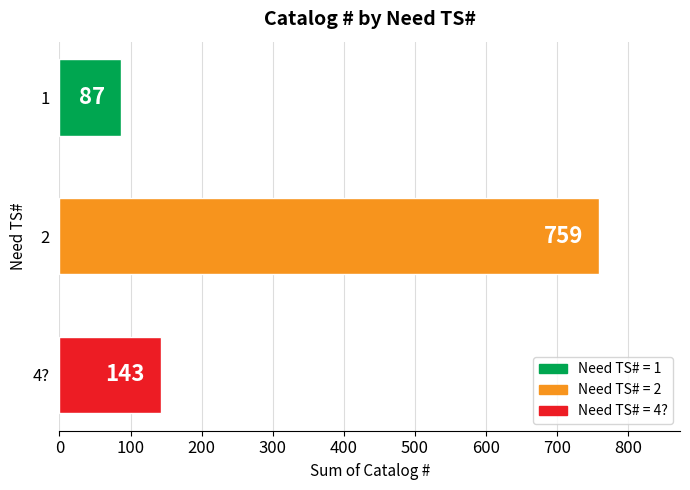

Where is the data nearest to the value 423?

4?